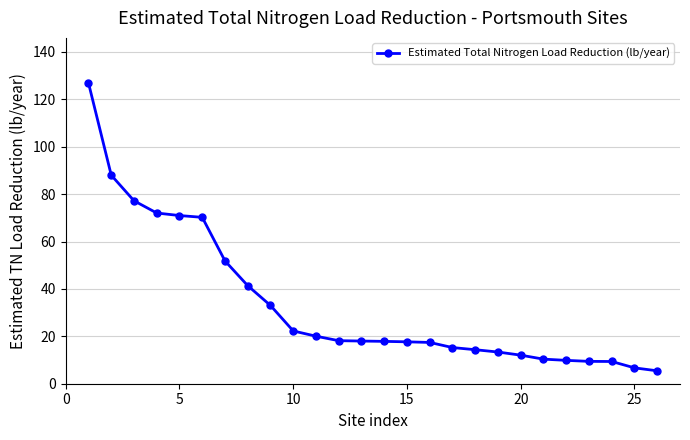

What is the value of the 23rd point from the left?

9.4